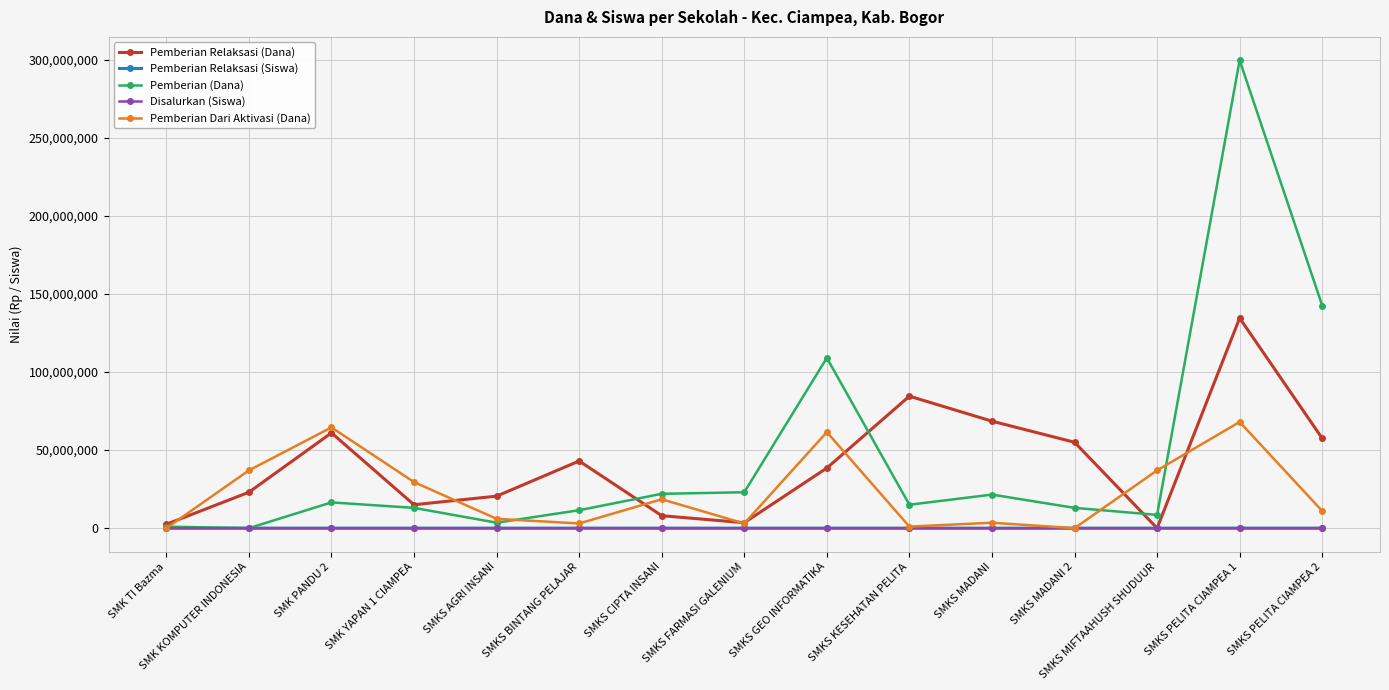

What is the label of the 10th point from the left?

SMKS KESEHATAN PELITA